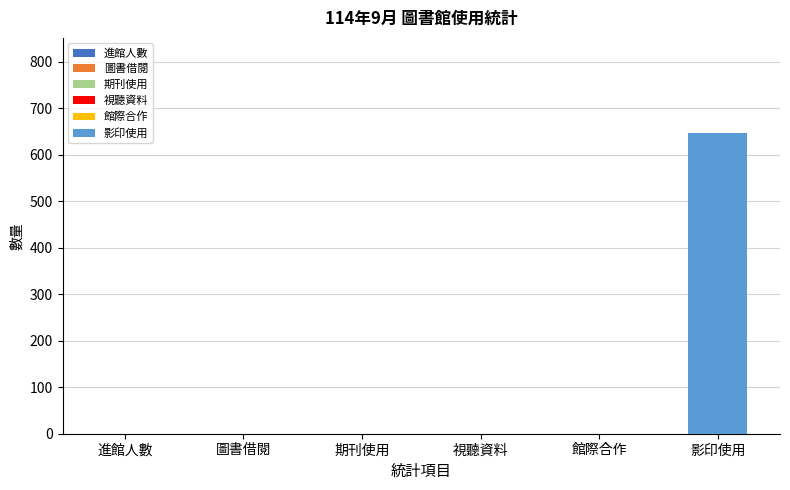

Between 館際合作 and 影印使用, which is larger?

影印使用